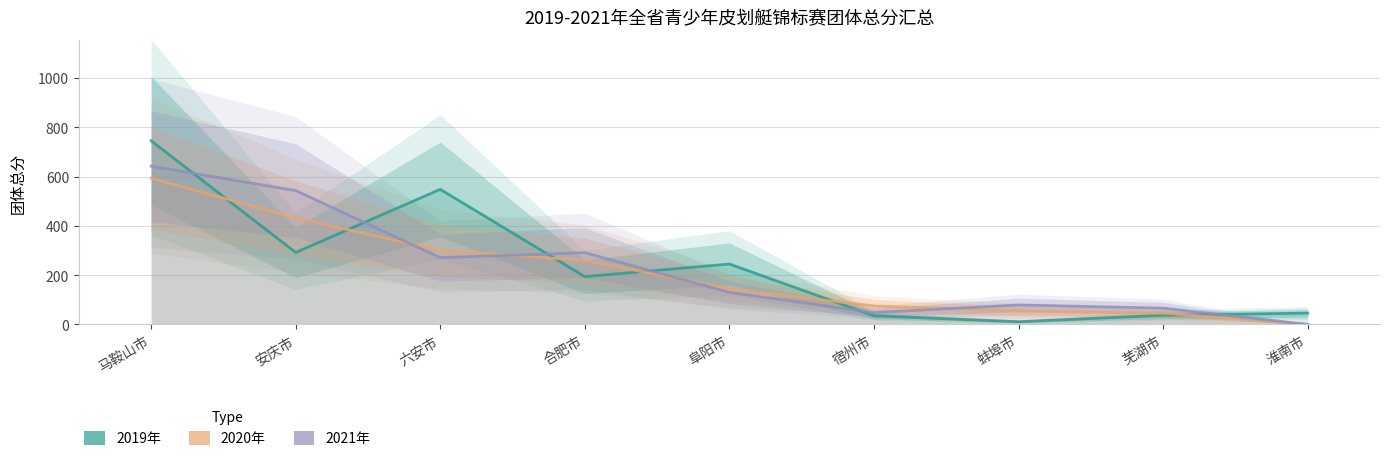

What is the value of the 2019年 point at the 6th from the left?

35